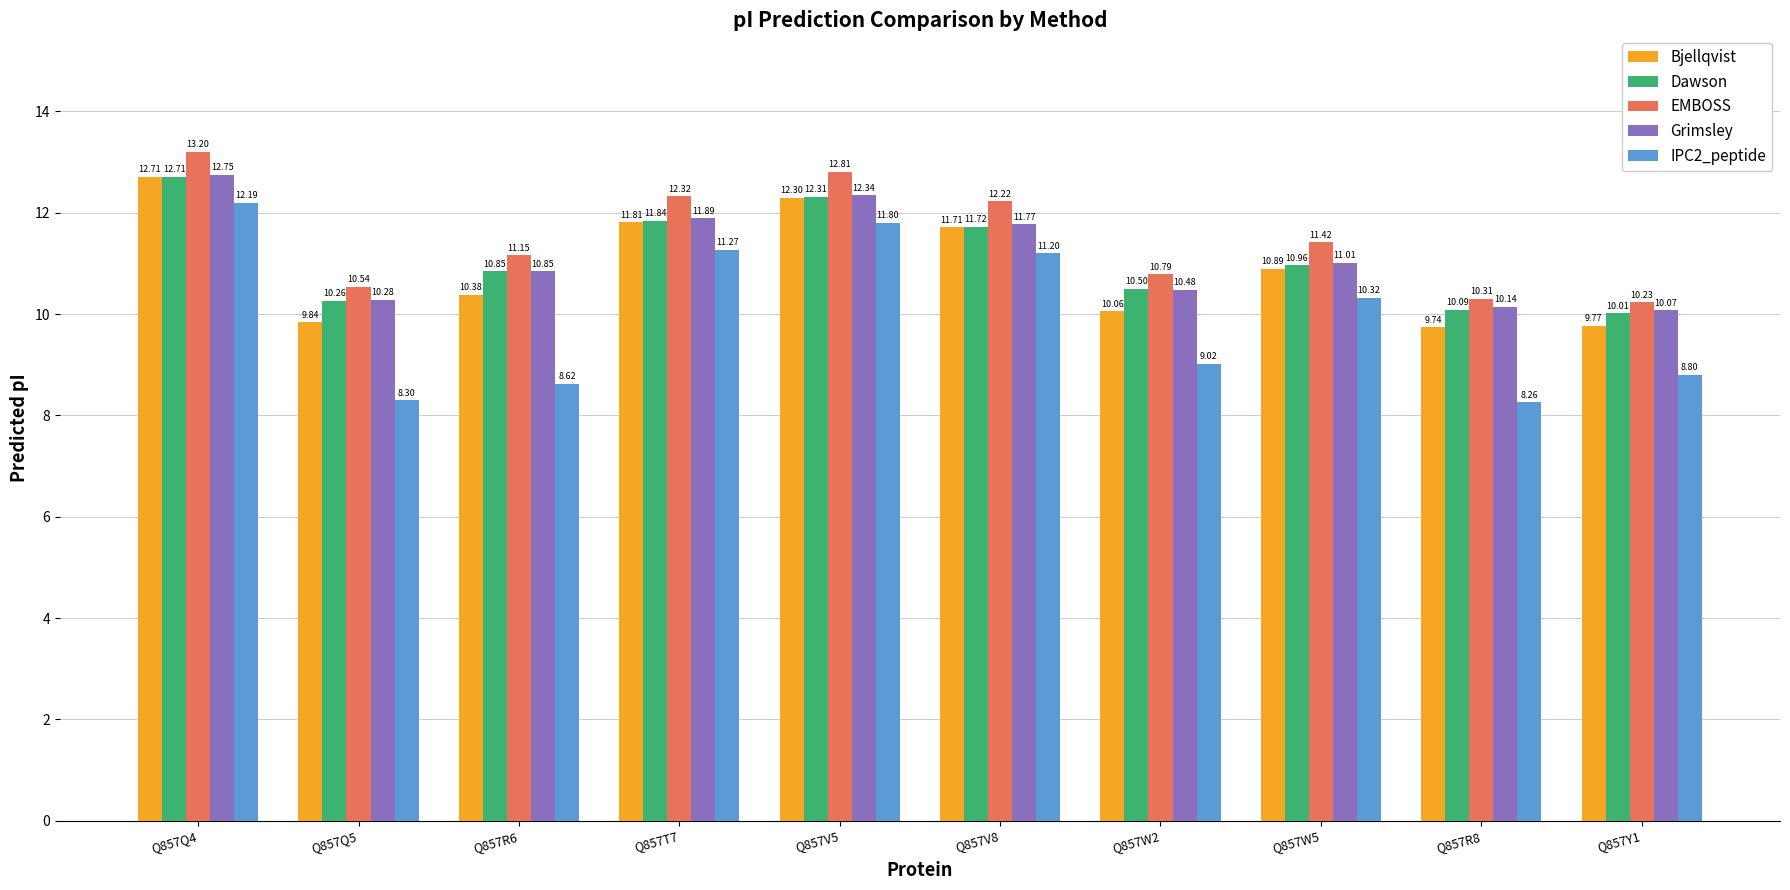

What is the label of the 10th bar from the left?

Q857Y1